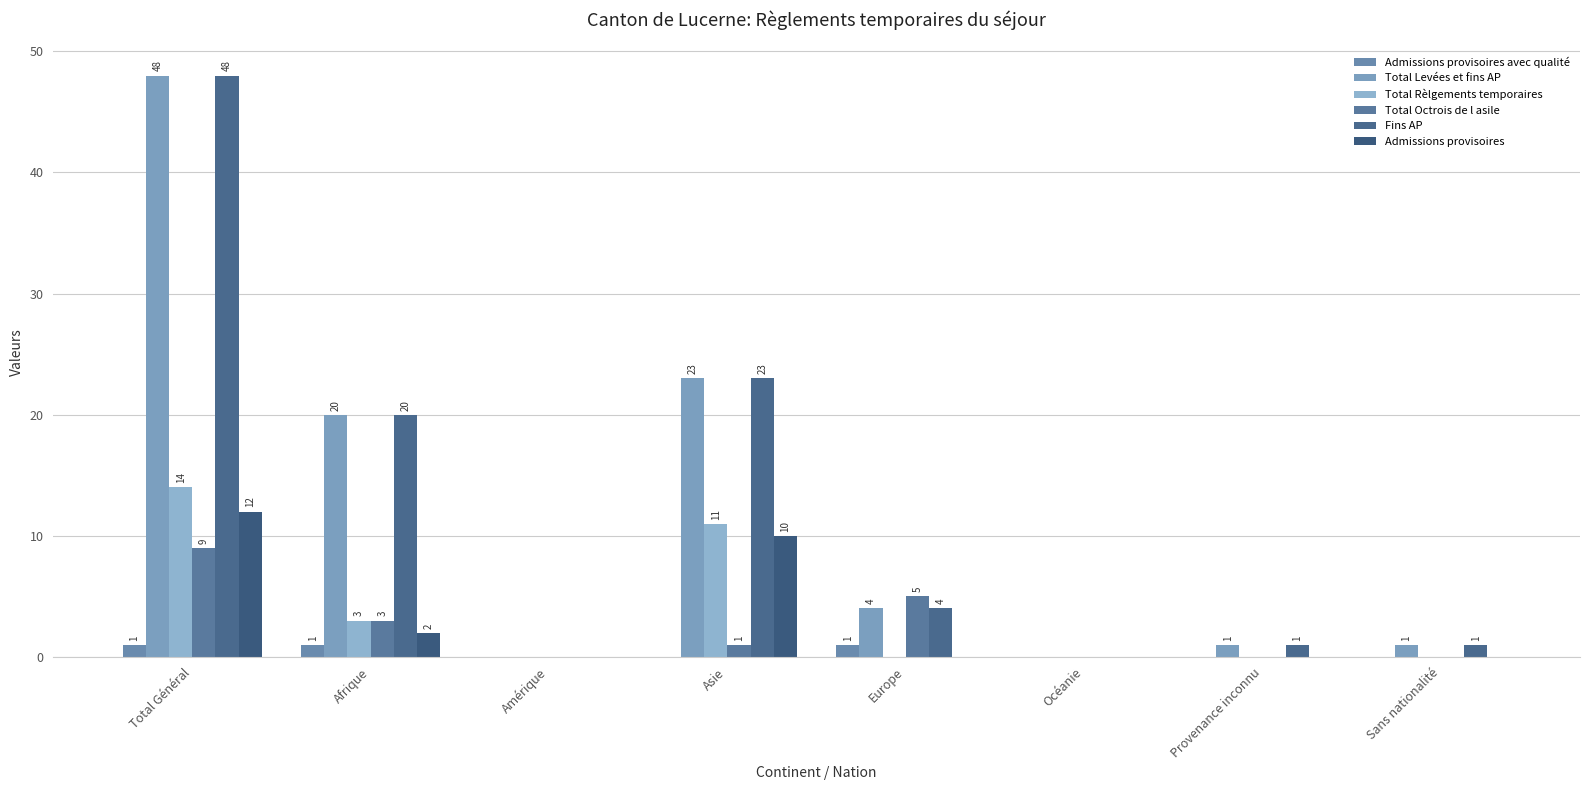

What is the label of the 5th bar from the right?

Asie